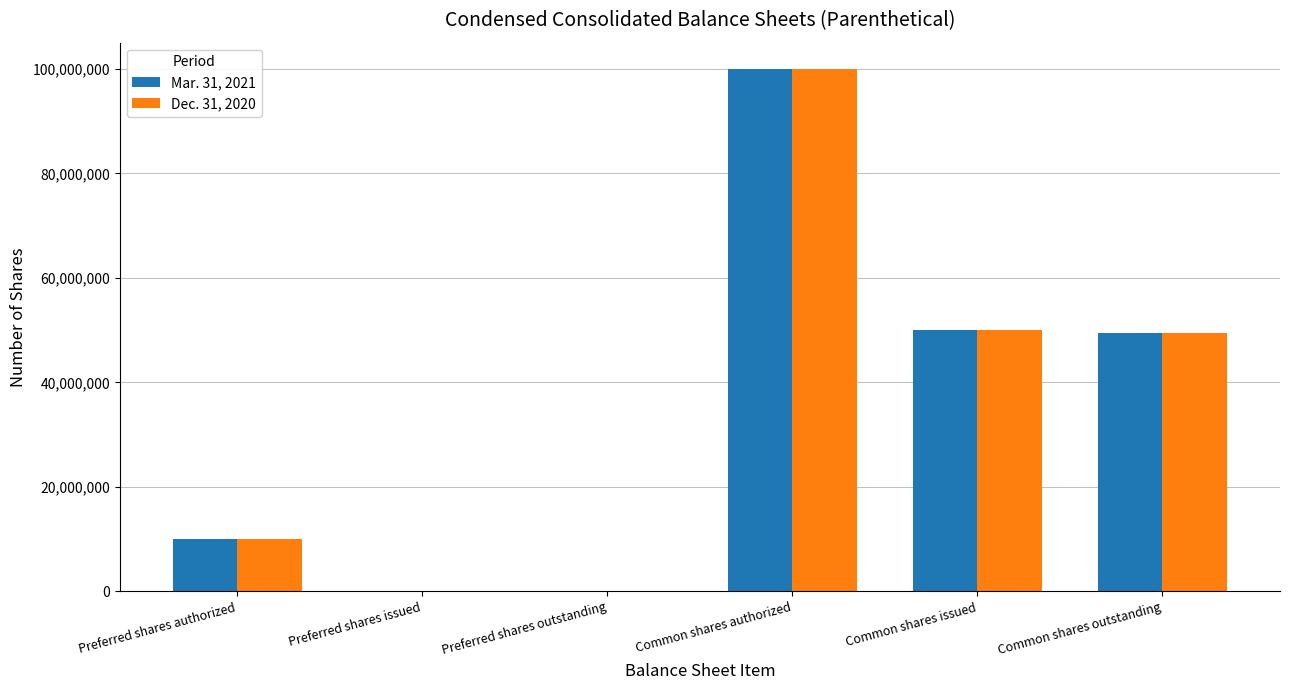

At which category does the chart reach its peak across all series?

Common shares authorized